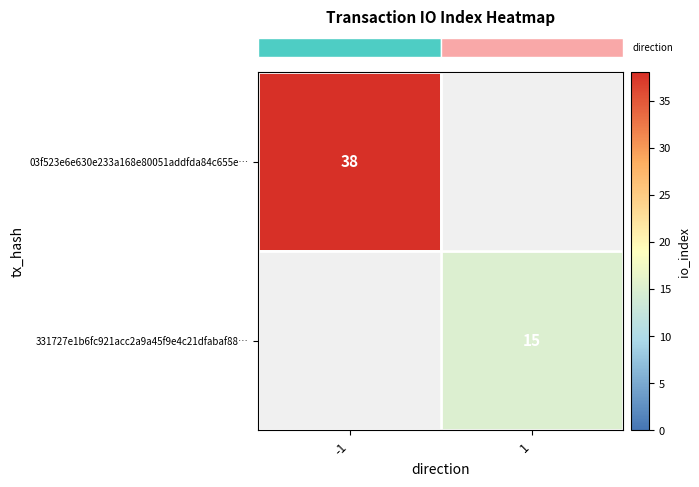

Where is row_0 nearest to the value 38?

-1